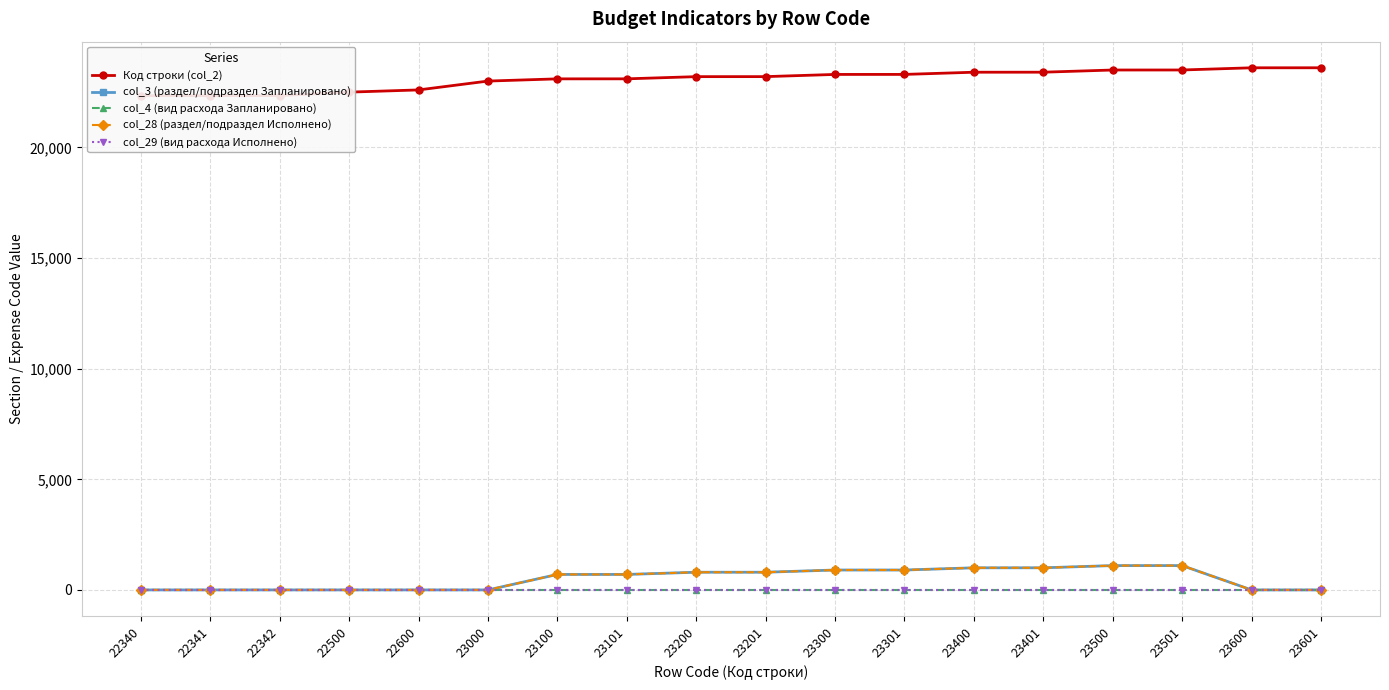

True or false: Код строки (col_2) and col_3 (раздел/подраздел Запланировано) intersect in this chart.

False